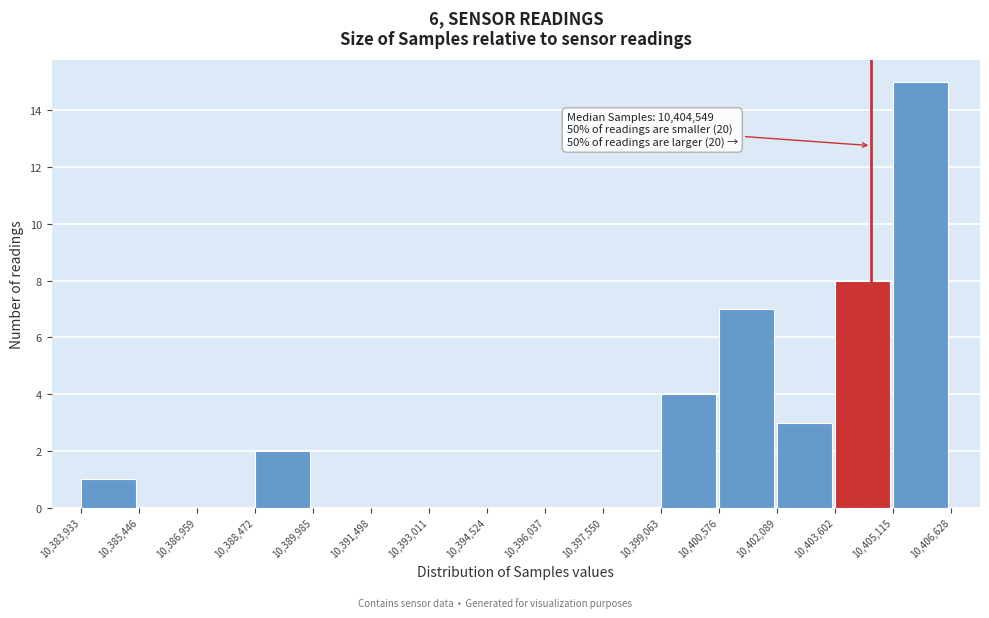

Over which range of the x-axis is the bar tallest?

10,405,115 to 10,406,628